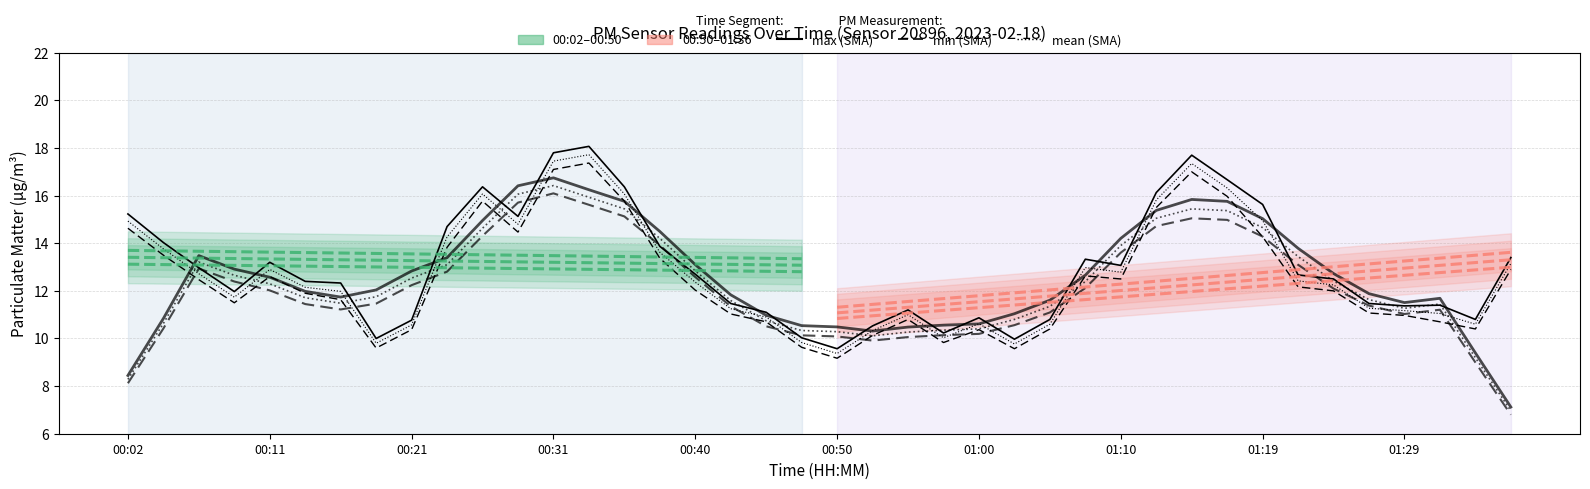

How many interior local peaks does the max (SMA) series have?

8